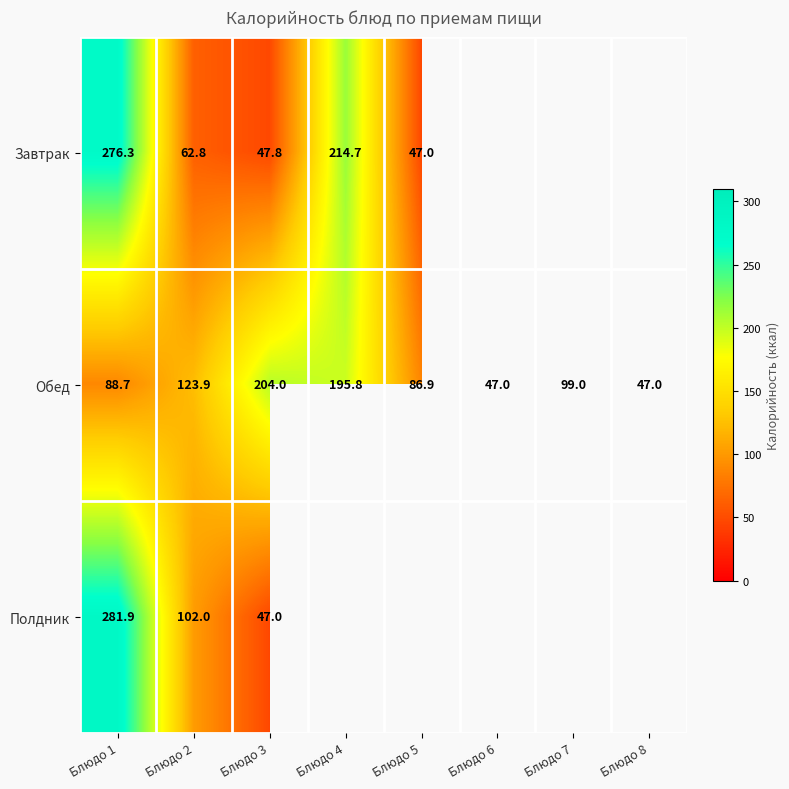

True or false: Полдник has a value of 102.0 at Блюдо 2.

True